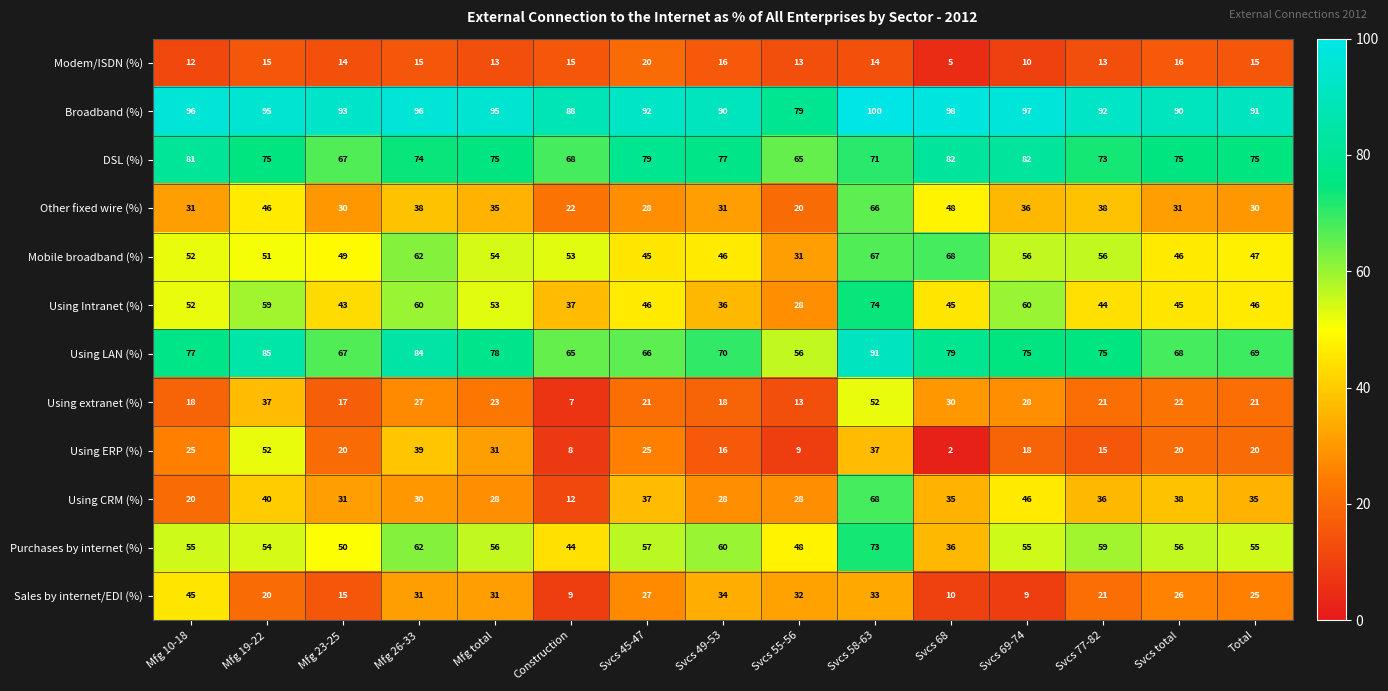

Which series has the widest spread of values?

Using CRM (%)